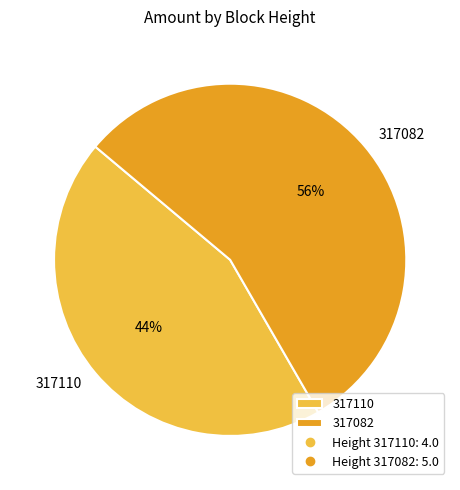

To the nearest percent, what portion does 317110 represent?

44%